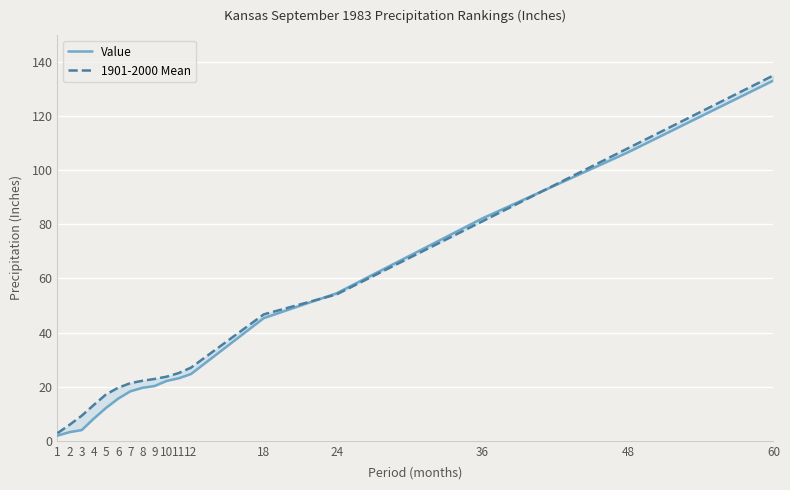

List the series in order of their peak value, highest first.

1901-2000 Mean, Value